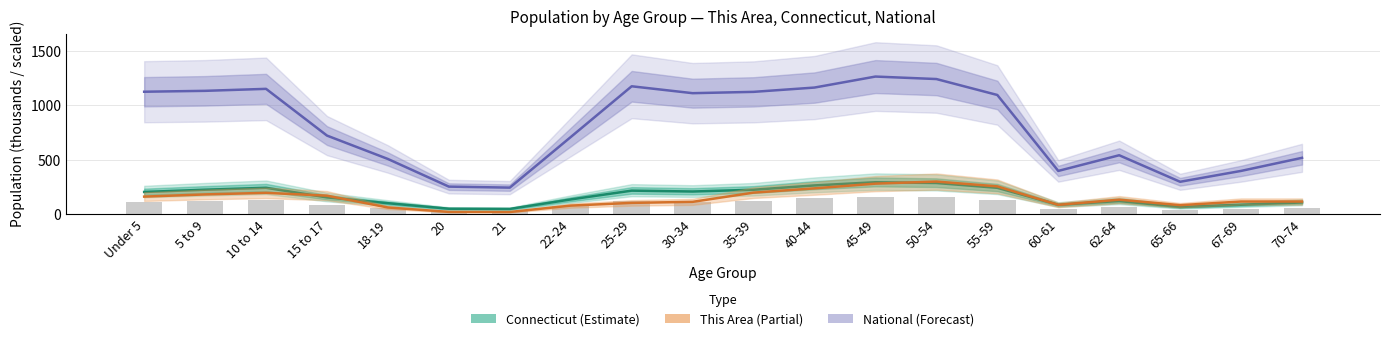

Reading left to right, list all the values displayed in this chart.

Connecticut (Estimate): 202.1	222.6	240.3	152.1	98.8	48.1	46.3	133.4	214.1	206.2	222.4	262.0	291.3	284.3	240.2	84.4	118.9	64.4	84.8	105.7
National (Scaled): 1122.3	1130.5	1148.7	719.7	504.8	251.1	241.9	706.3	1172.3	1109.0	1121.1	1160.6	1261.6	1238.8	1092.5	395.2	539.1	295.6	395.3	515.5
This Area: 159.4	179.5	193.9	168.0	59.5	19.2	18.2	76.8	101.8	111.4	195.8	235.2	278.4	297.6	253.4	83.5	131.5	80.6	114.2	114.2